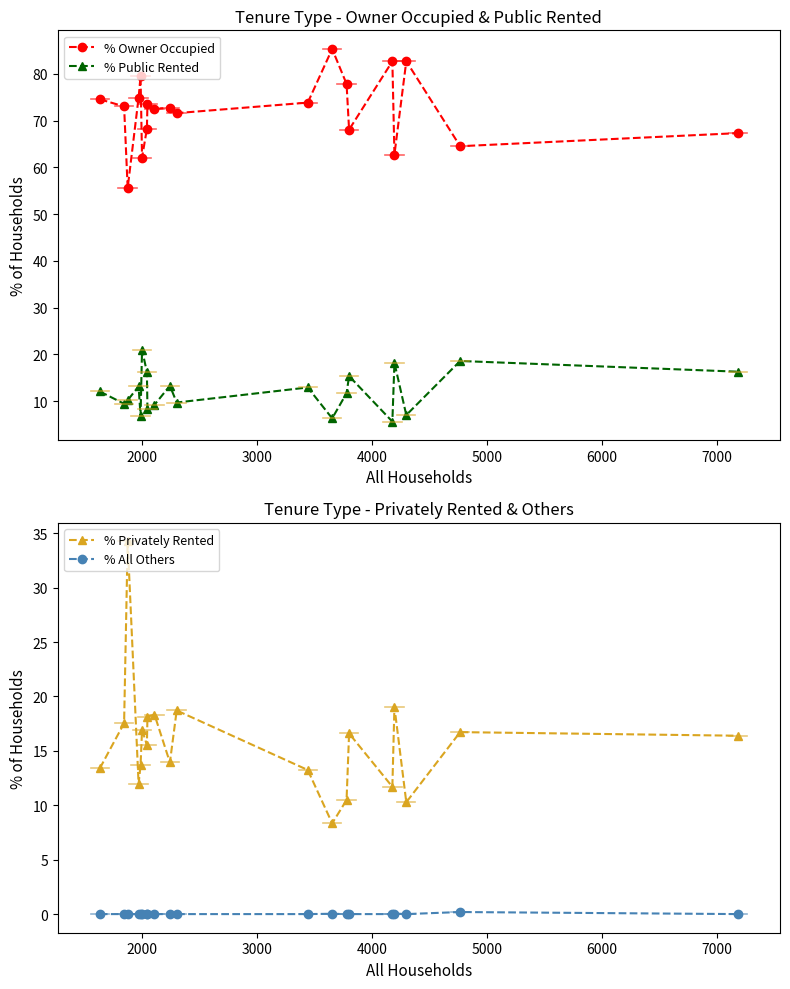

What is the value of the % Public Rented point at the 6th from the left?

21.0